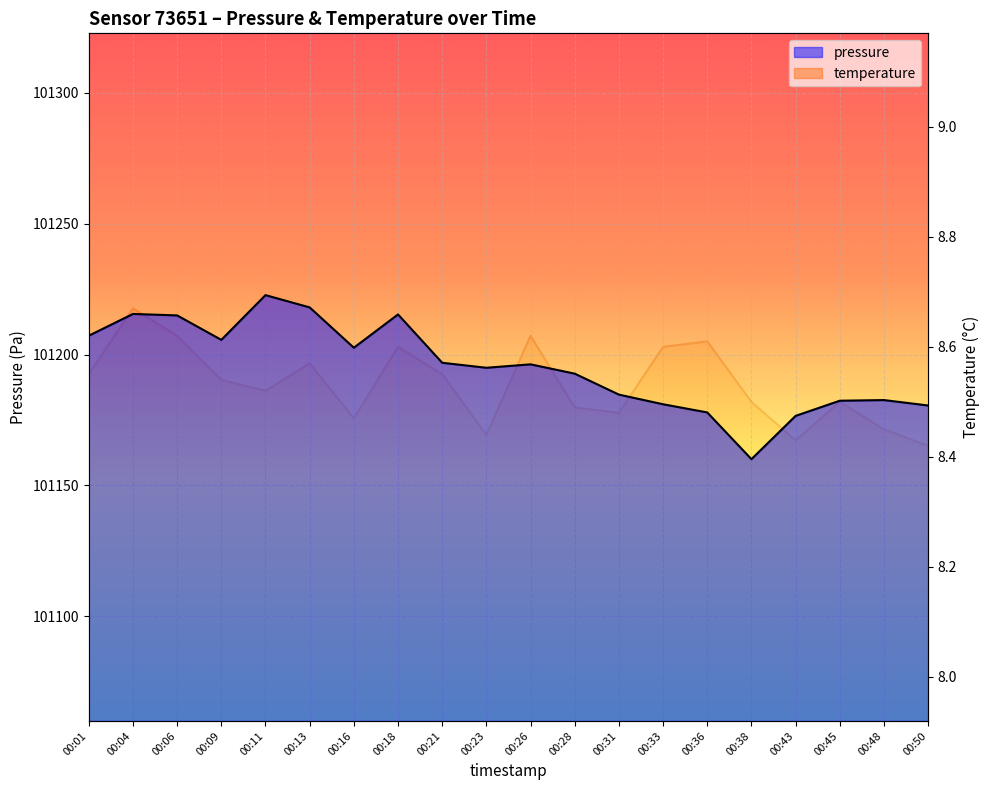

Where is the first local minimum for pressure?

00:09